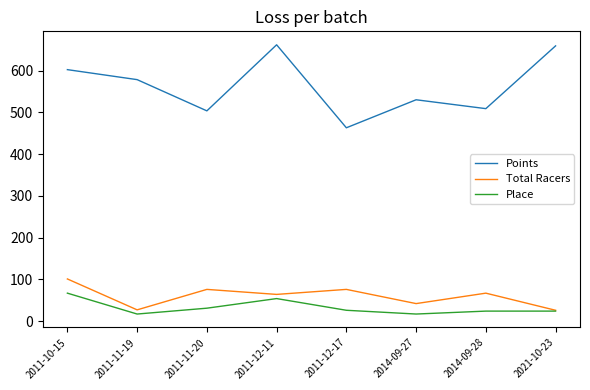

How many values in the Points series are below 578?

4